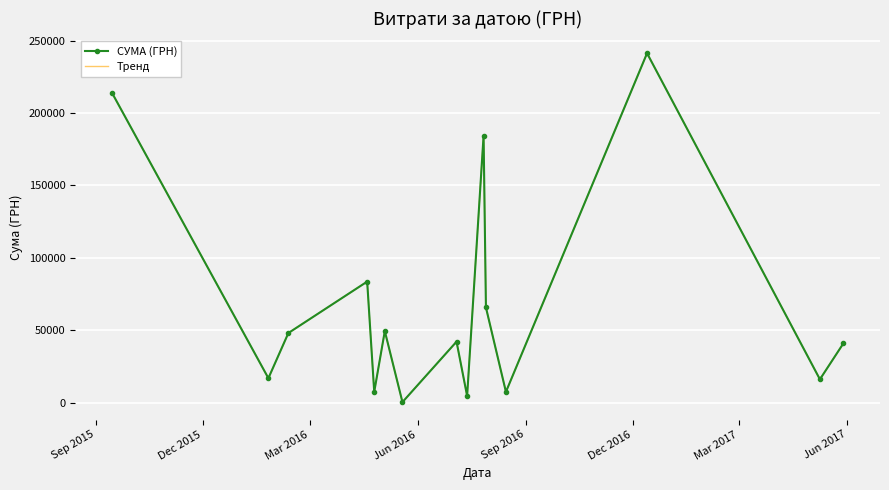

Reading right to left, extract all data points from this chart.

СУМА (ГРН): 41097.0	16250.0	241258.0	7599.0	65833.3	184432.0	4770.0	42250.0	528.0	49524.0	7585.0	83679.6	48207.5	17024.8	213950.0
Тренд: 41097.0	16250.0	241258.0	7599.0	65833.3	184432.0	4770.0	42250.0	528.0	49524.0	7585.0	83679.6	48207.5	17024.8	213950.0